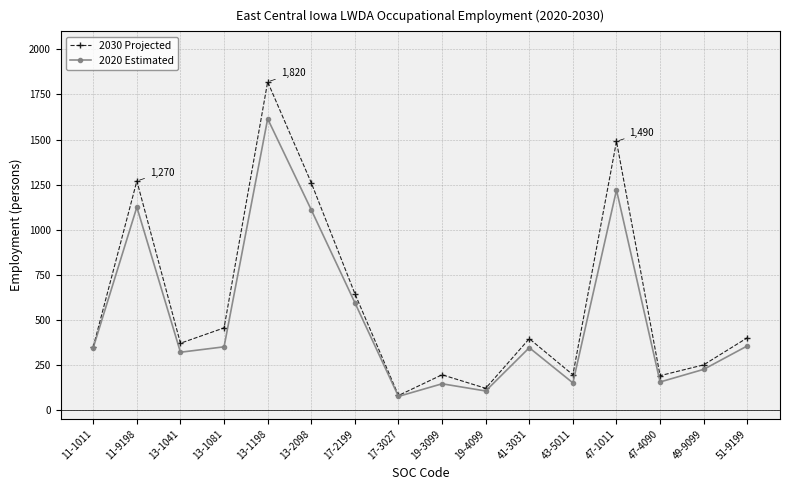

Is the value of 2030 Projected at 41-3031 greater than the value of 2020 Estimated at 11-9198?

No